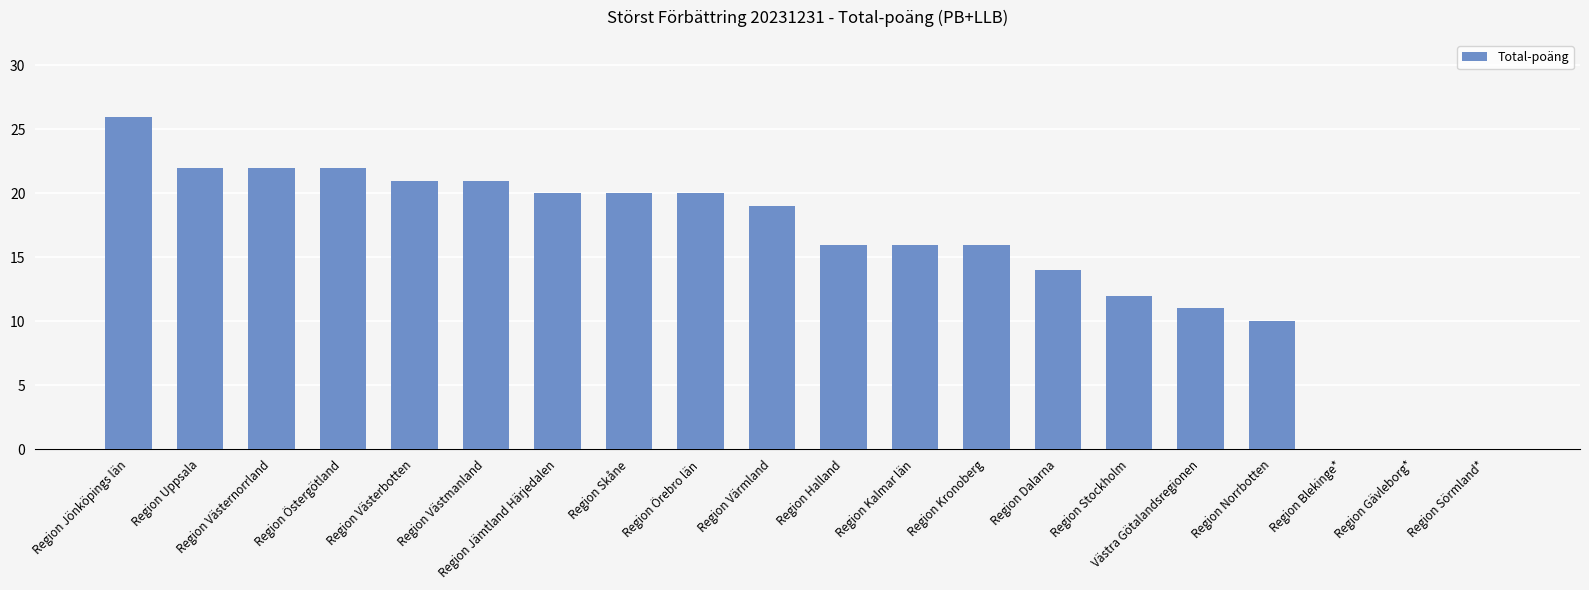

Which has a higher value, Region Västerbotten or Region Jönköpings län?

Region Jönköpings län